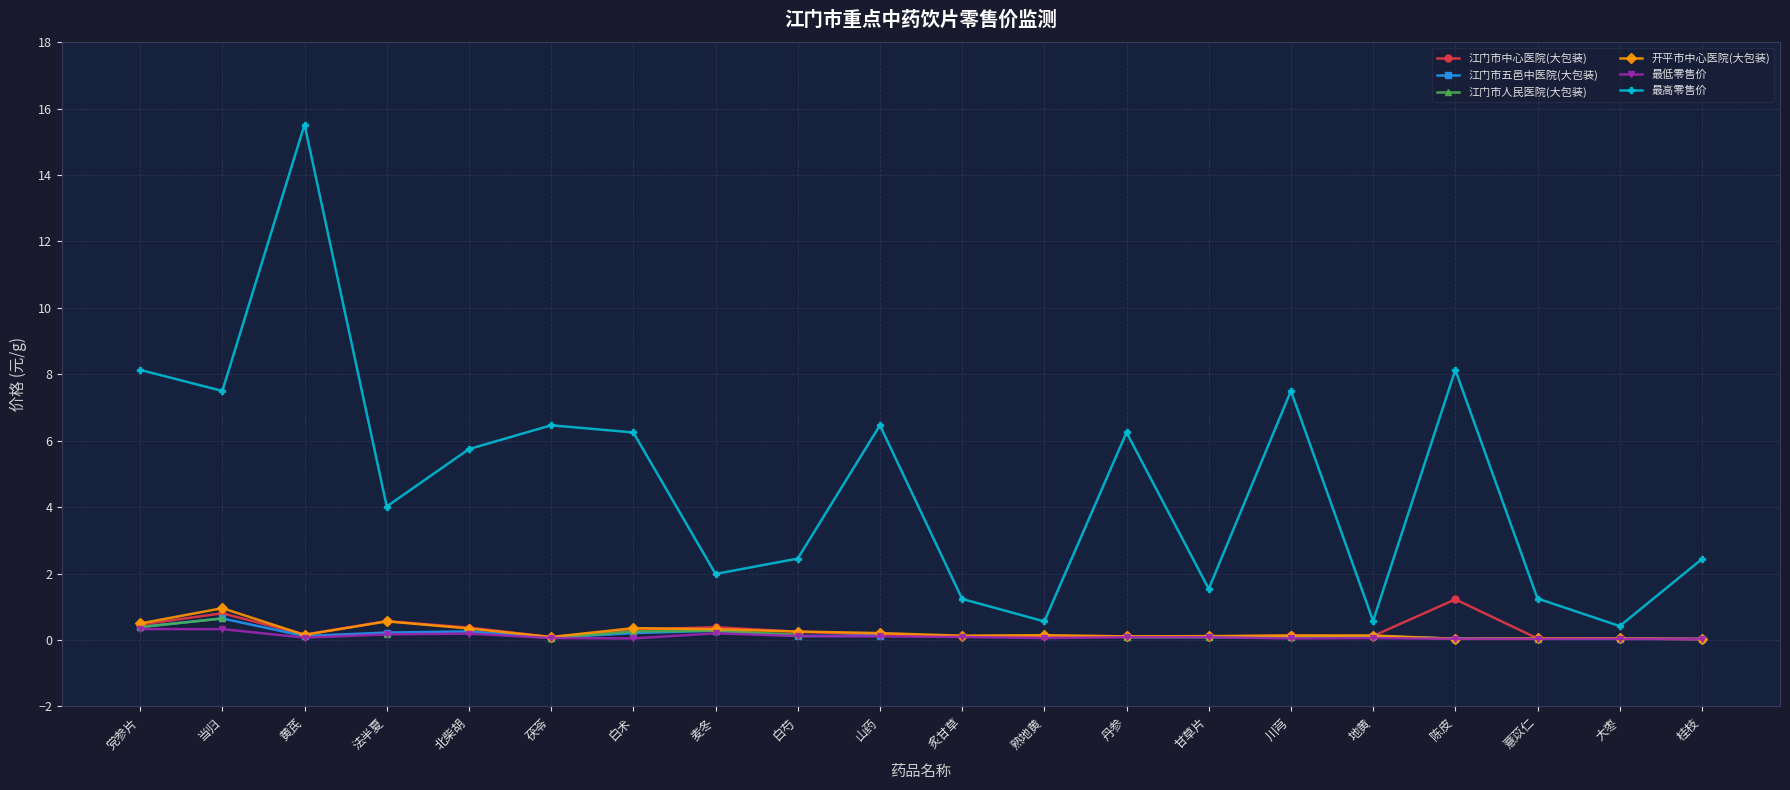

True or false: 最低零售价 has a value of 0.1 at 茯苓.

True